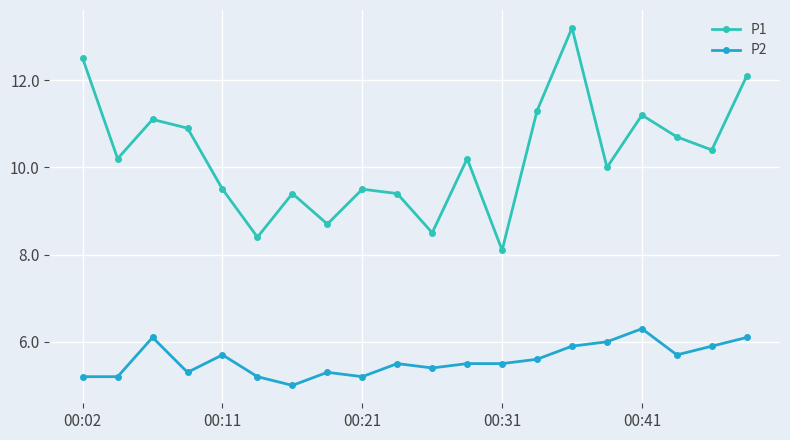

What is the average value of the P2 series?

5.6